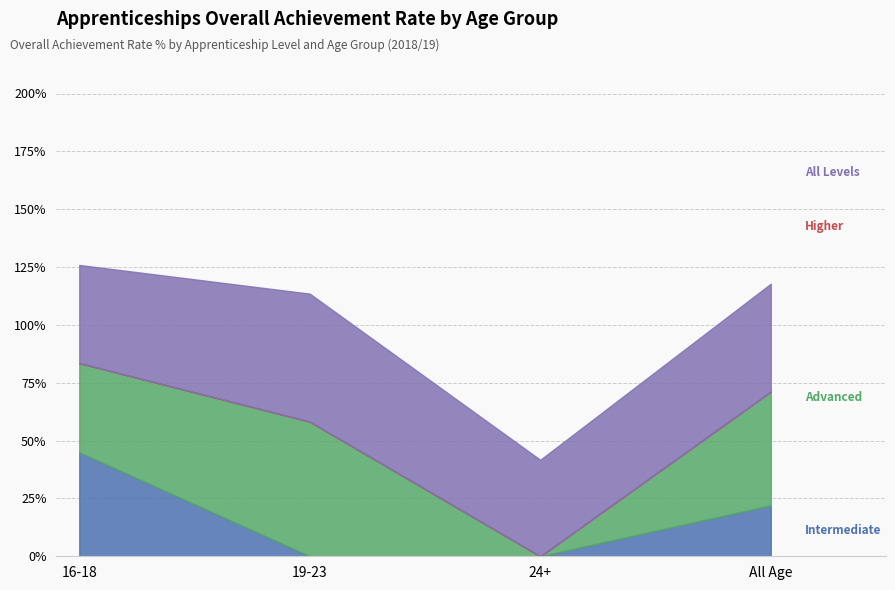

What is the label of the 1st point from the right?

All Age